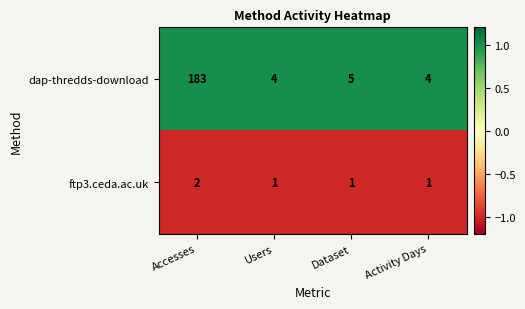

What is the maximum value shown in the chart?

183